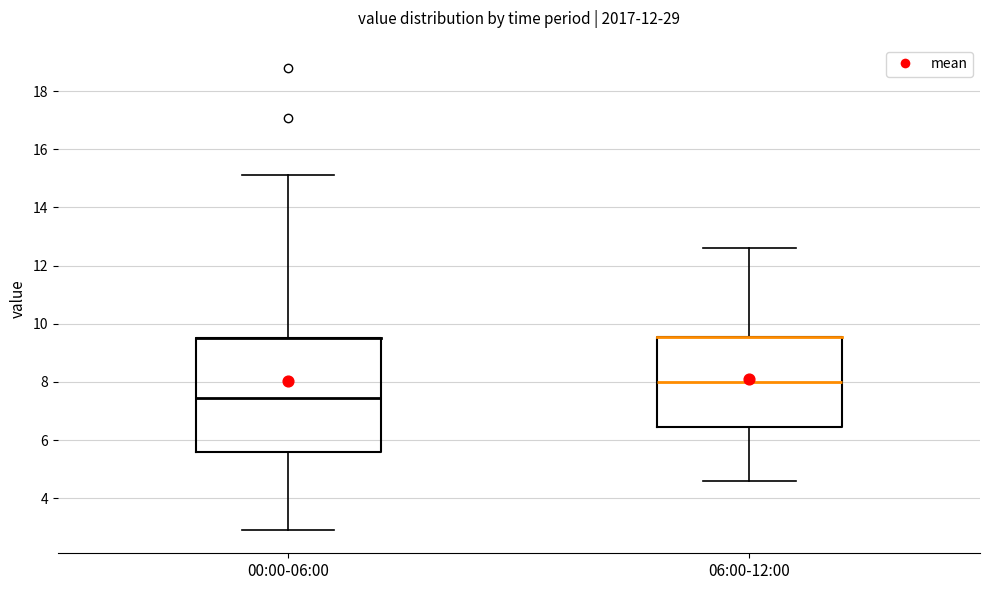

Which box has the highest median line?

06:00-12:00